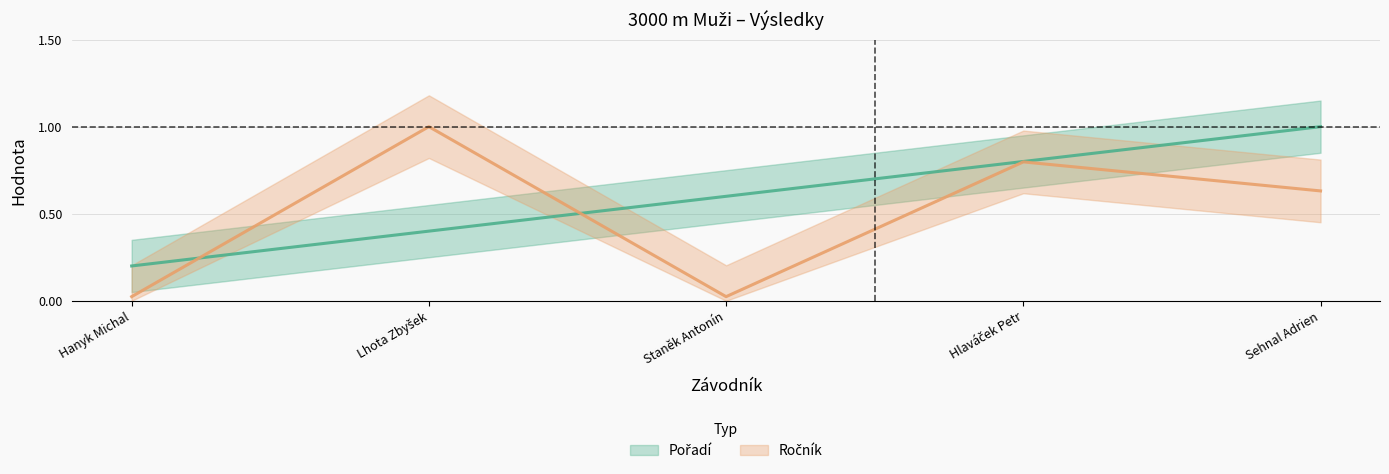

Count the number of categories in the chart.

5